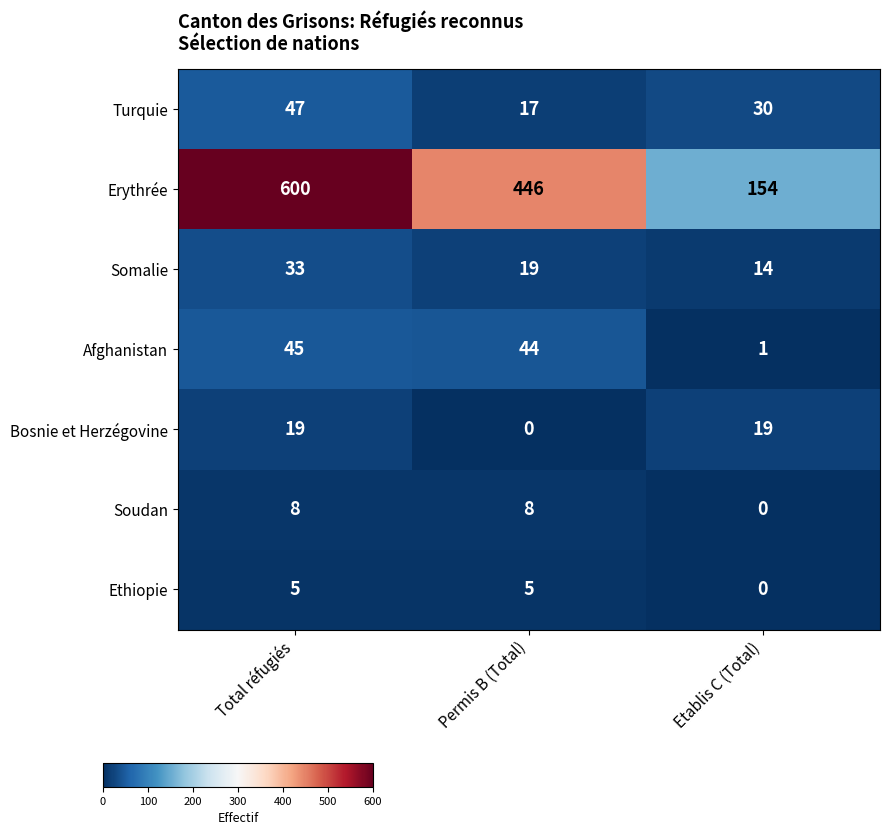

What is the minimum value for Erythrée?

154